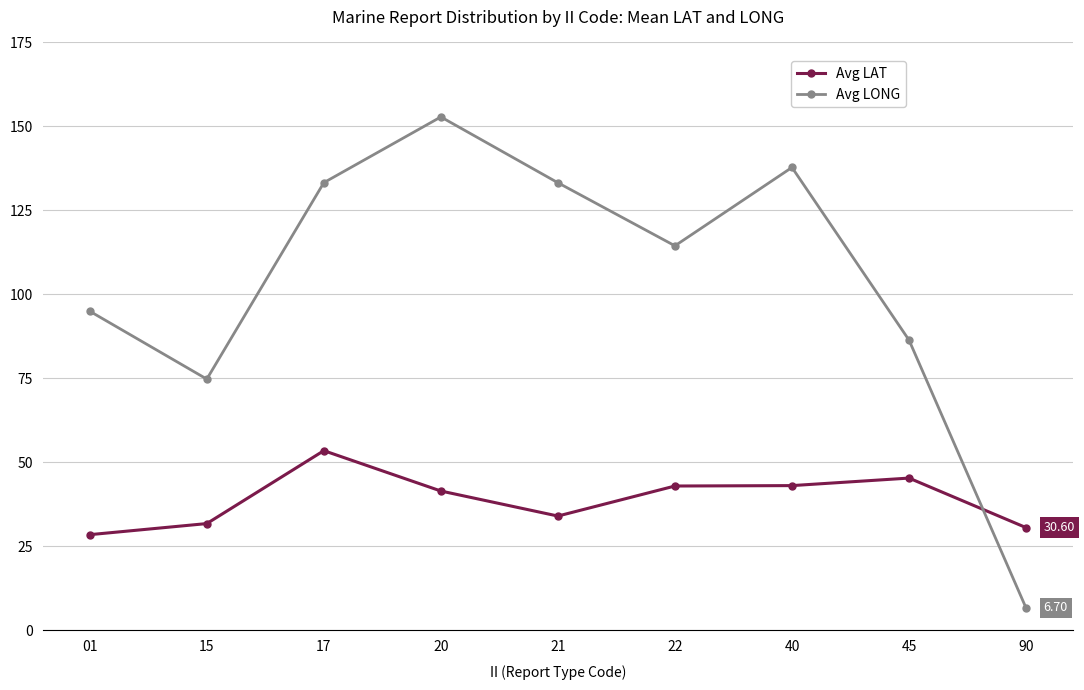

What is the spread (max minus min) of values at 01?

66.5